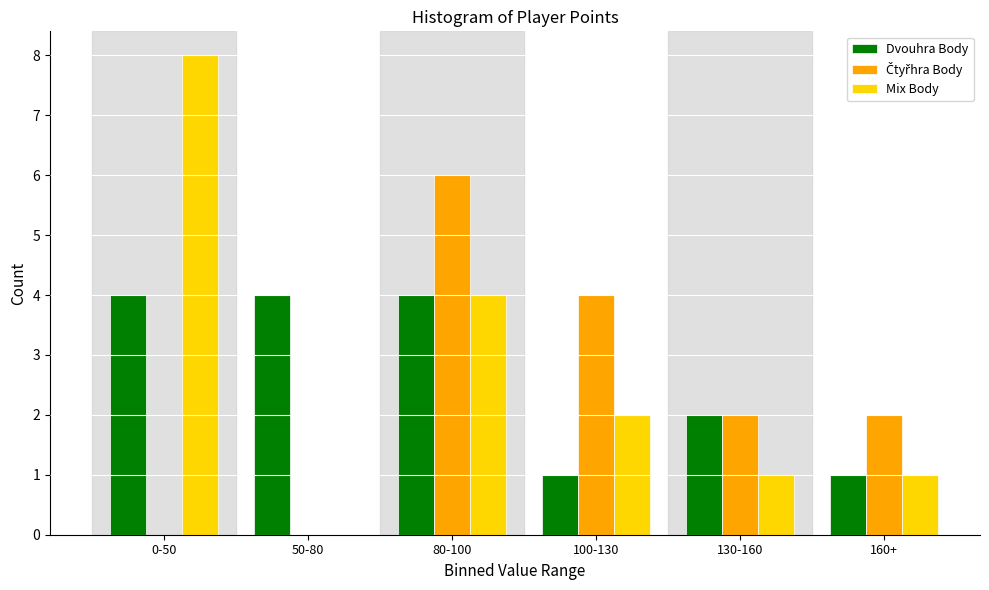

Which series changed the most between 0-50 and 130-160?

Mix Body